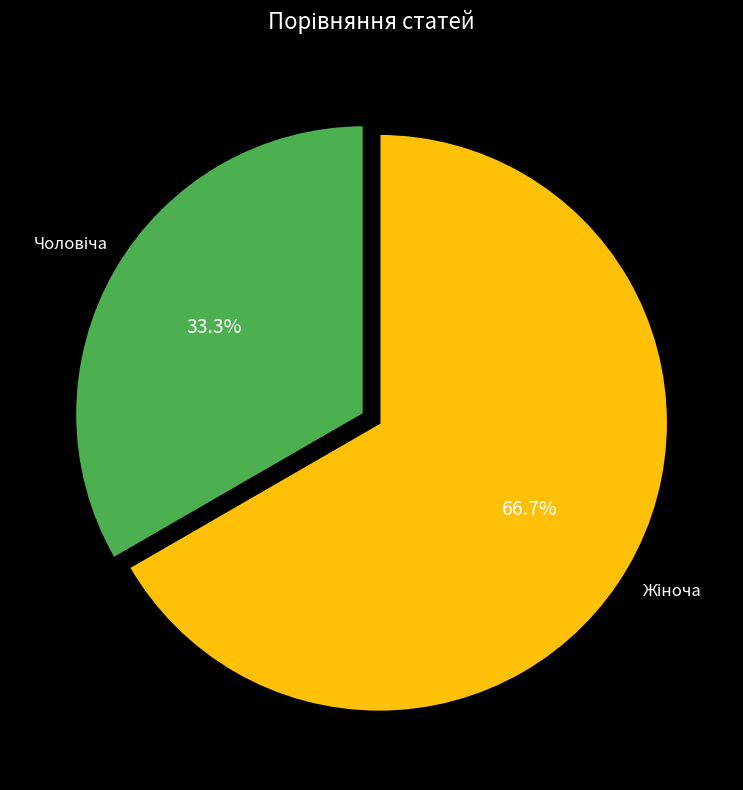

Is there a majority slice in this chart?

Yes